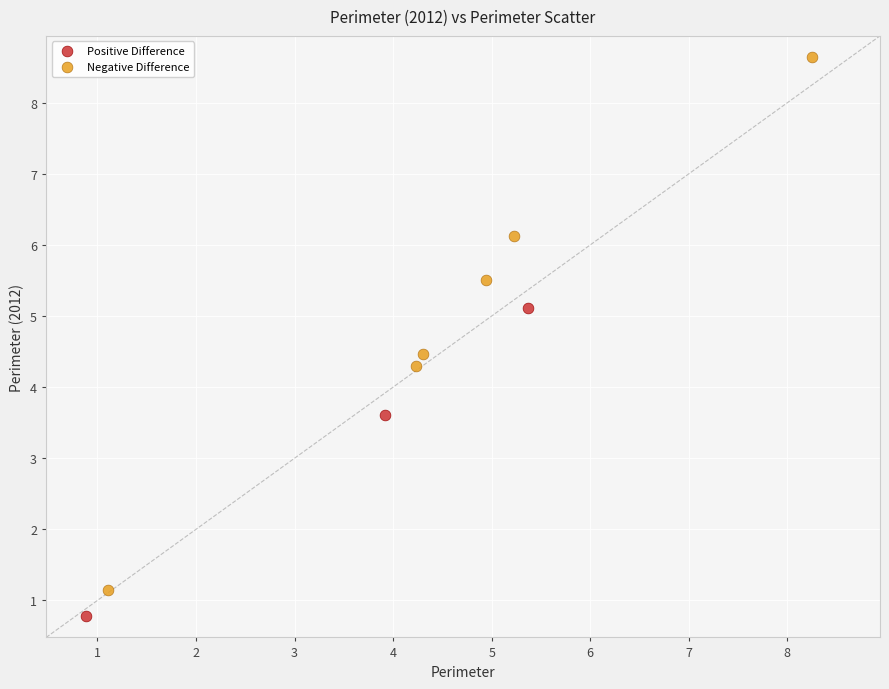

Which series contains the lowest Y value?

Positive Difference